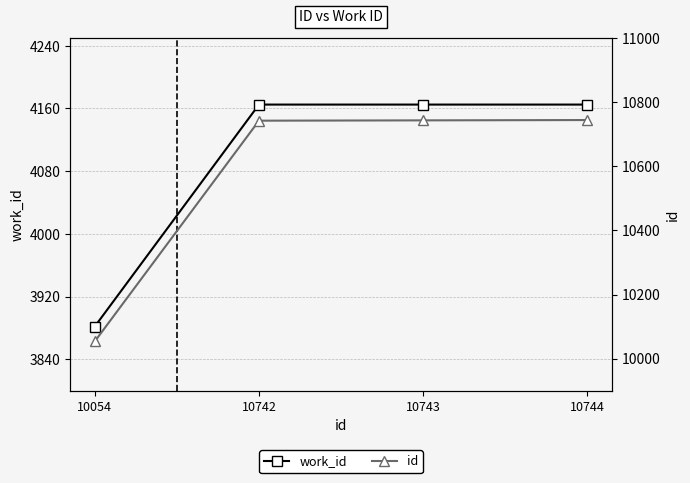

At which label does id reach its peak?

10744